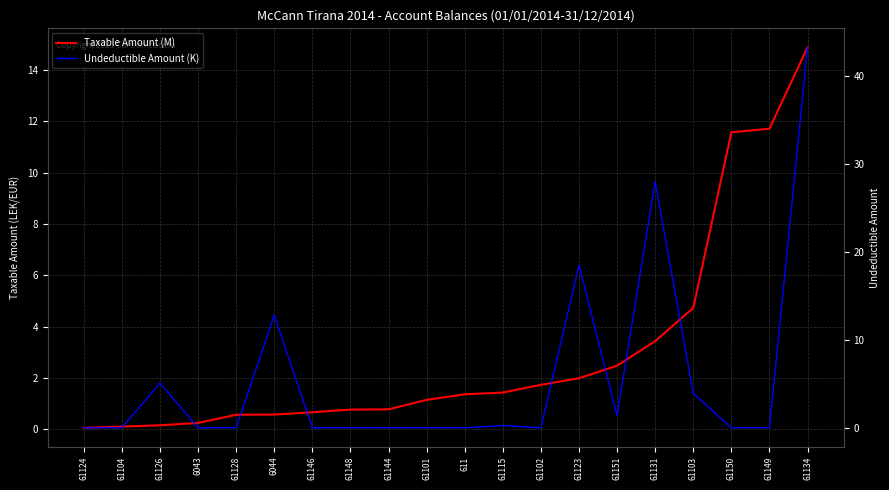

How many lines are shown in the chart?

2